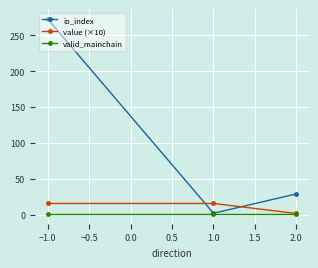

Which series has the largest range (max minus min)?

io_index